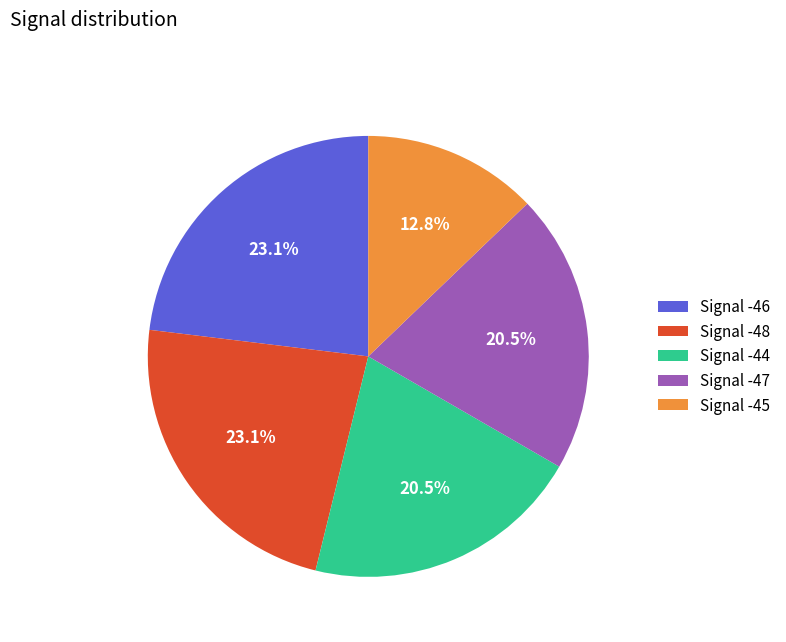

Which slice is the smallest?

Signal -45